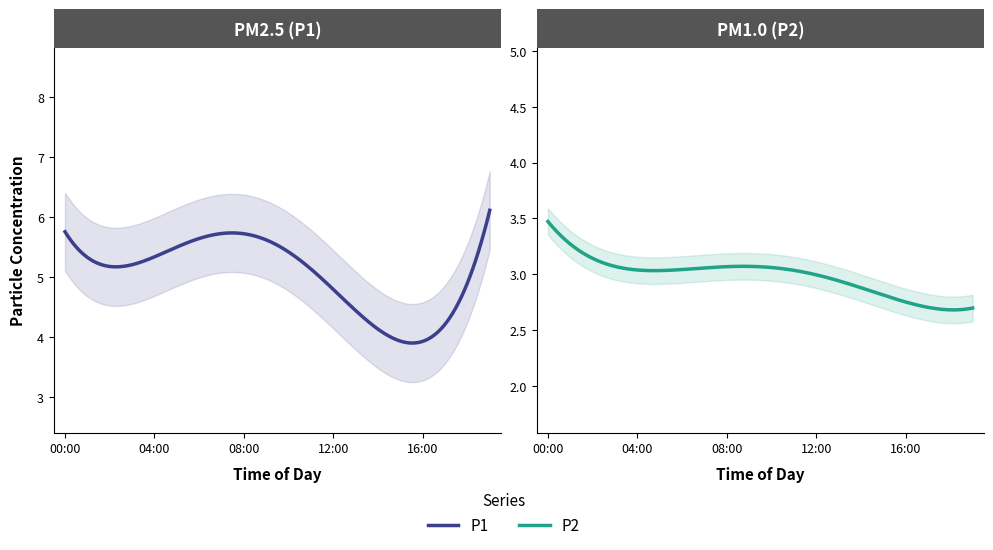

What position from the right is 06:00?

14